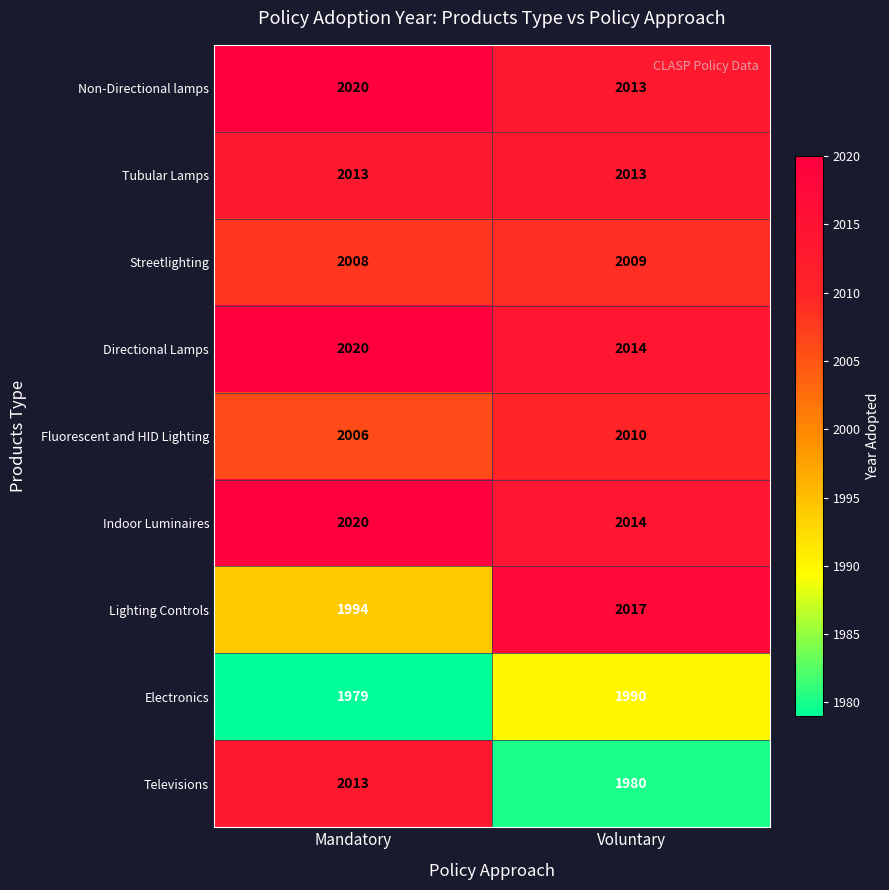

At which label is Fluorescent and HID Lighting closest to 2008?

Mandatory